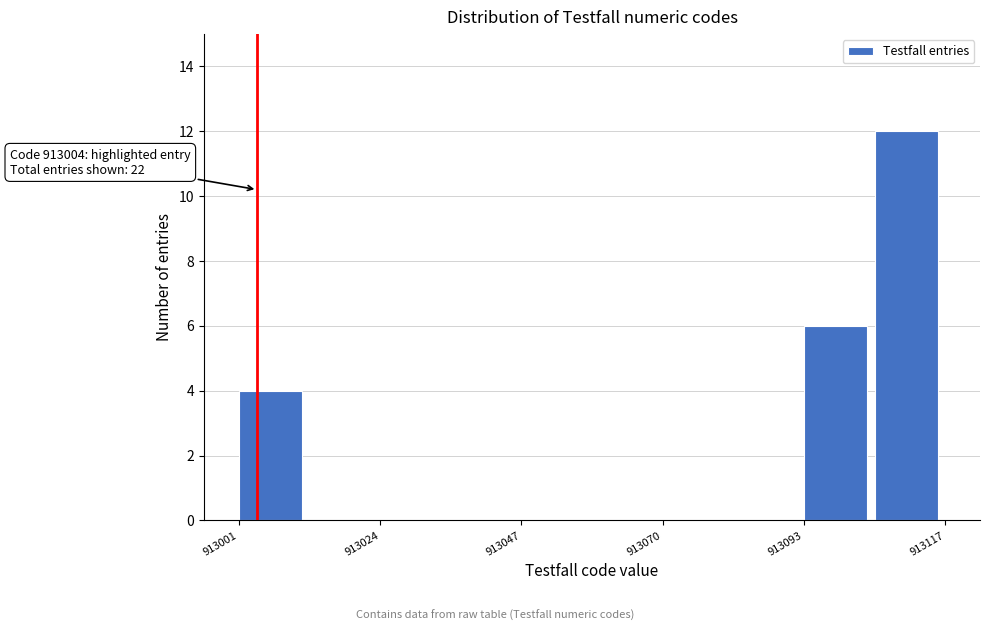

Around what value on the x-axis is the tallest bar? Give the approximate position of its centre, as read against the axis.

913110